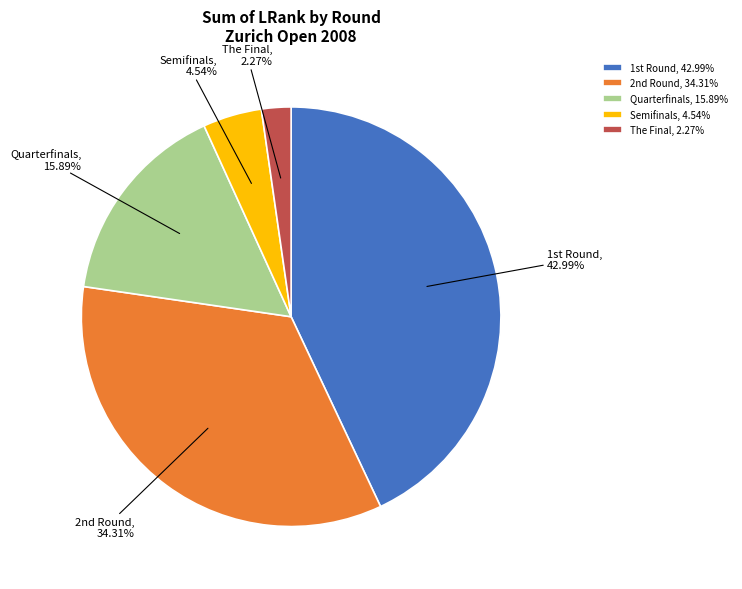

How many segments does this pie chart have?

5